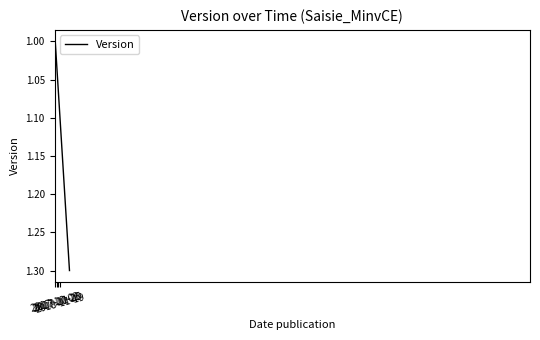

What is the difference between the maximum and minimum values?

0.3